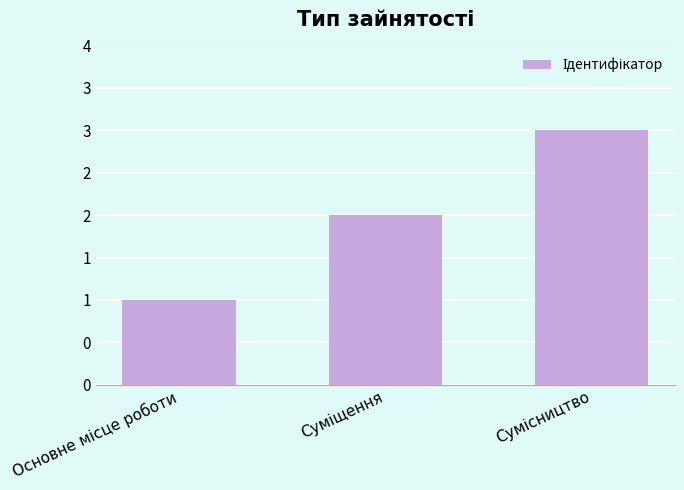

Does the chart contain any negative values?

No